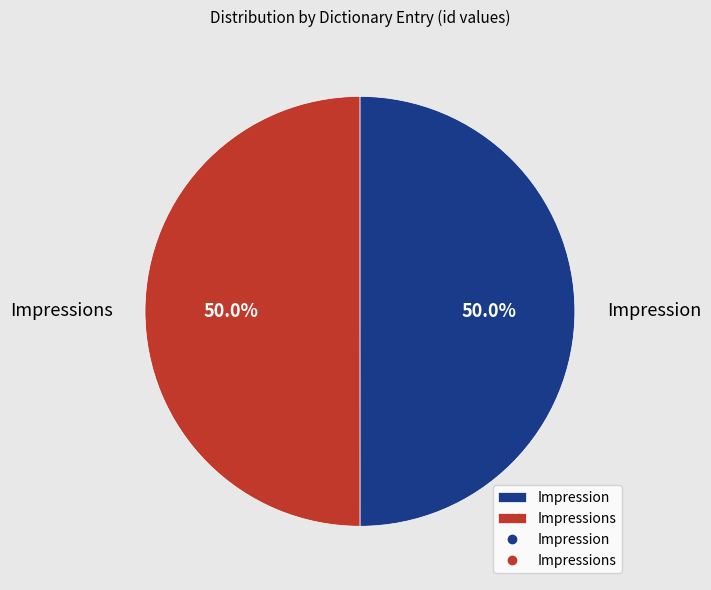

Combined, what portion of the pie is Impression and Impressions?

100.0%